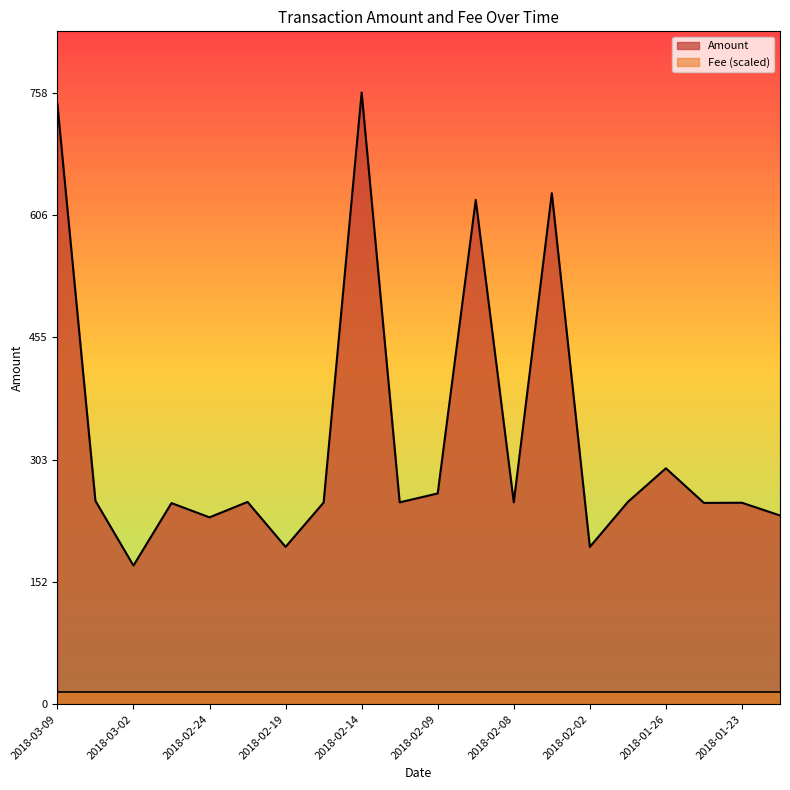

At which category does the data reach its first local peak?

2018-02-25